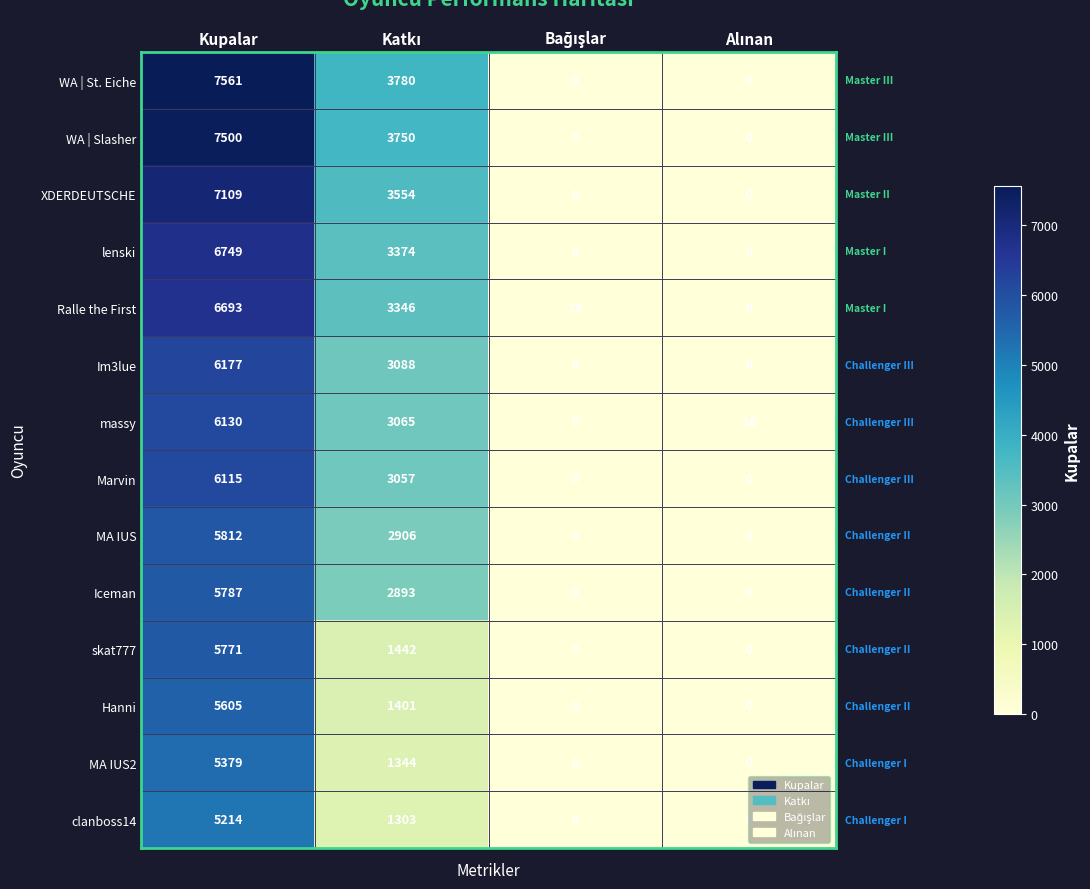

What is the difference between the highest and lowest values at Kupalar?

2347